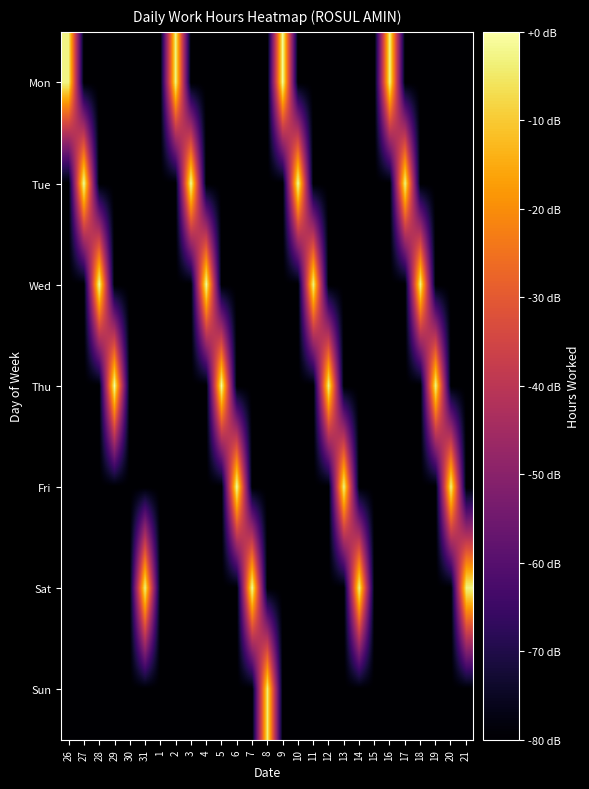

Which series has the largest total across all categories?

Tue